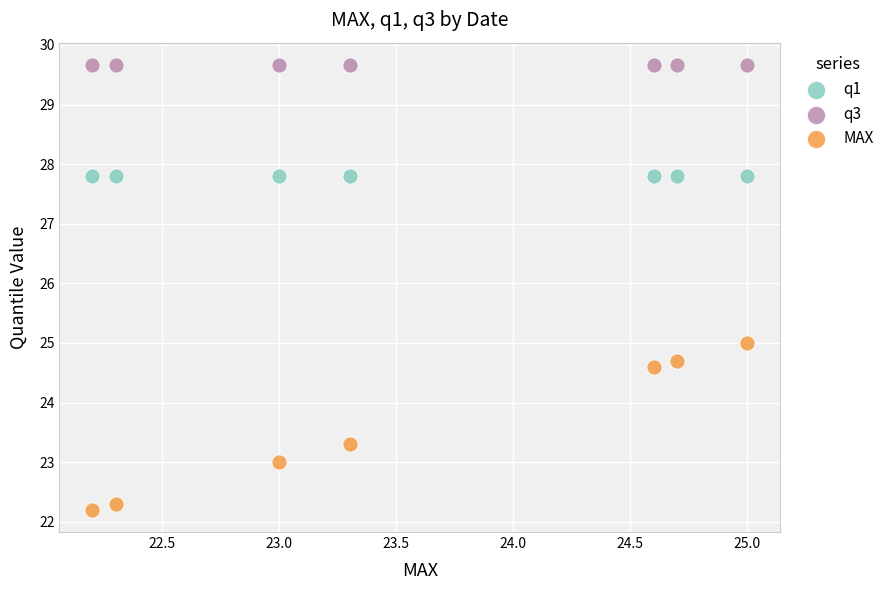

What are all the series names shown in the legend?

q1, q3, MAX